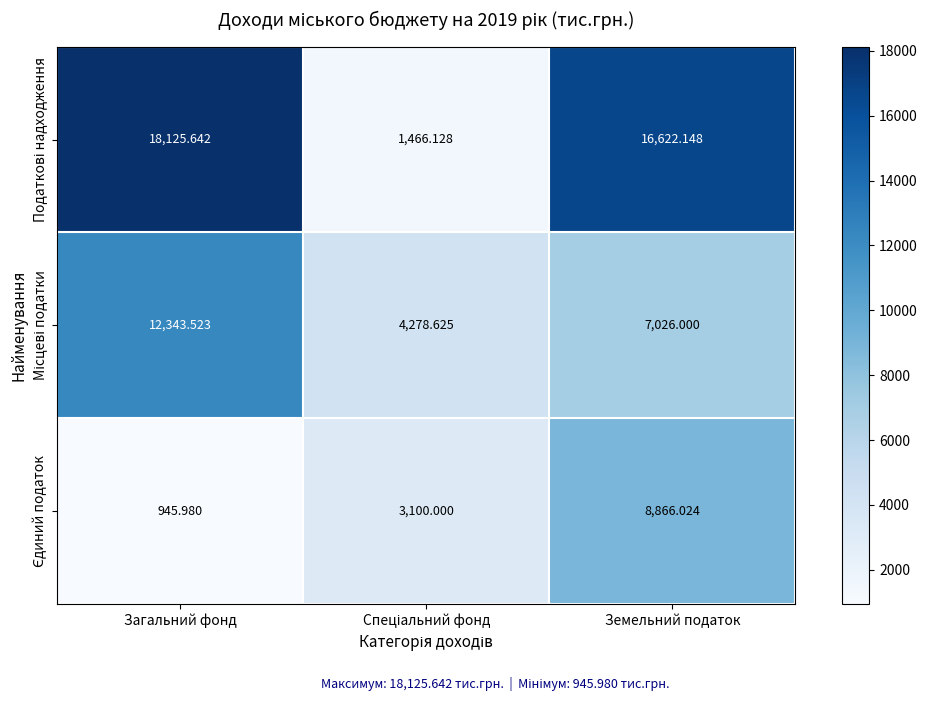

How many categories are shown in the chart?

3